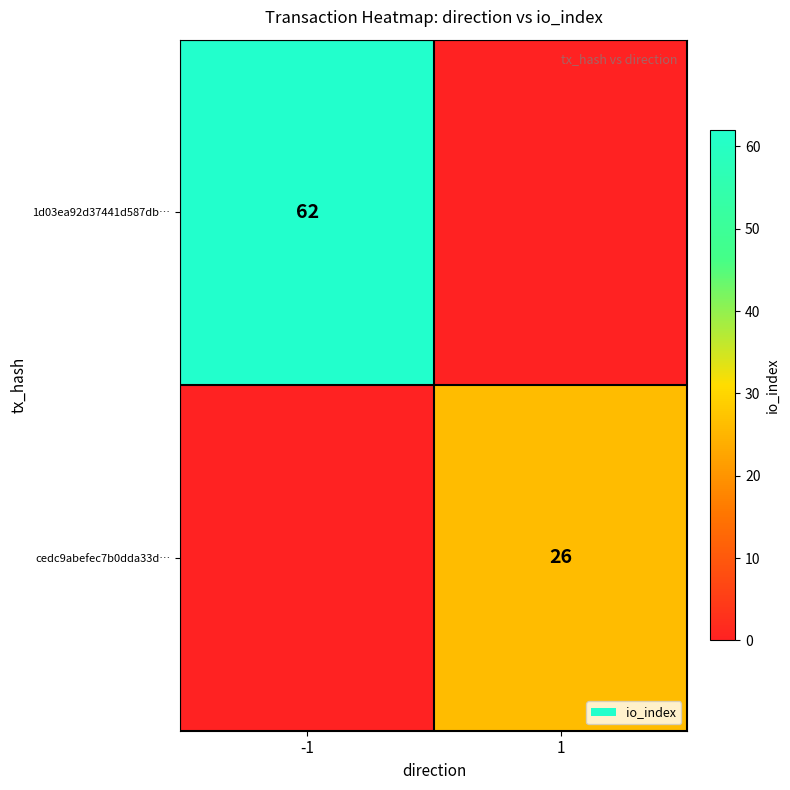

Is the value of 1d03ea92d37441d587db… at -1 greater than the value of cedc9abefec7b0dda33d… at 1?

Yes